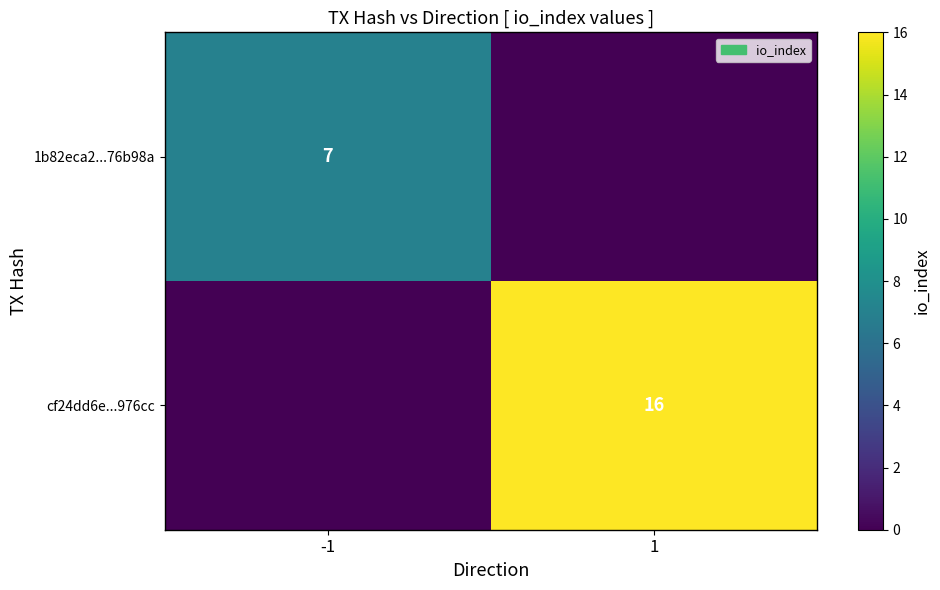

The value of cf24dd6e...976cc at 1 is 16. True or false?

True